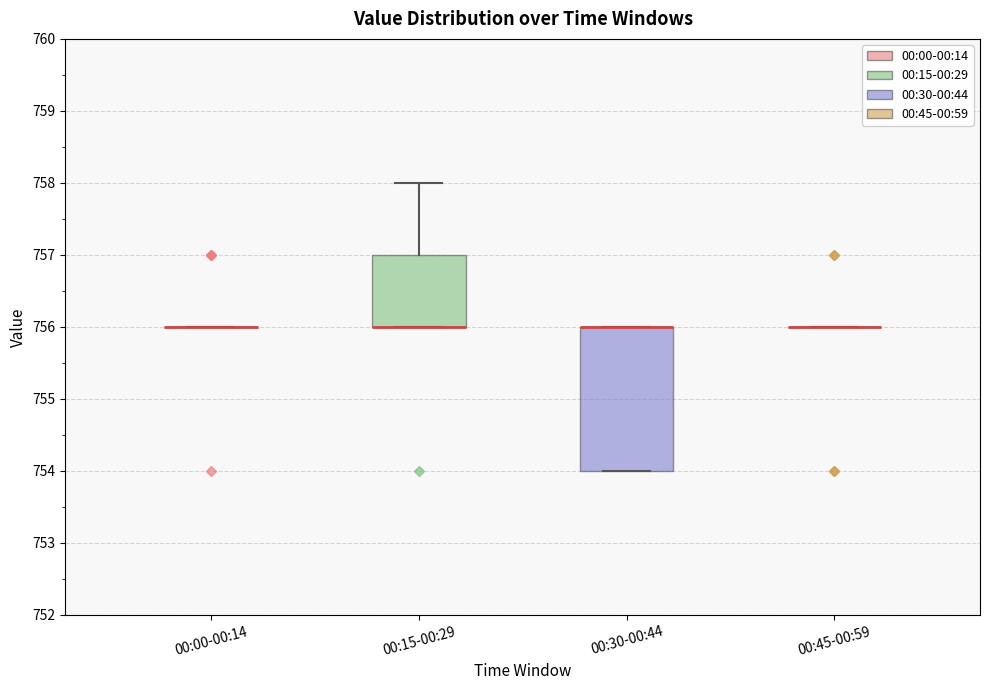

Reading left to right, read every box against the y-axis: the position of its median line, the range the box covers, and the ends of its whiskers. The values are not printed on the chart, so give them approximately, as read against the axis.

00:00-00:14: box collapsed to a line at 756, whiskers 756 to 756
00:15-00:29: median 756 (drawn on the box's lower edge), box 756 to 757, whiskers 756 to 758
00:30-00:44: median 756 (drawn on the box's upper edge), box 754 to 756, whiskers 754 to 756
00:45-00:59: box collapsed to a line at 756, whiskers 756 to 756